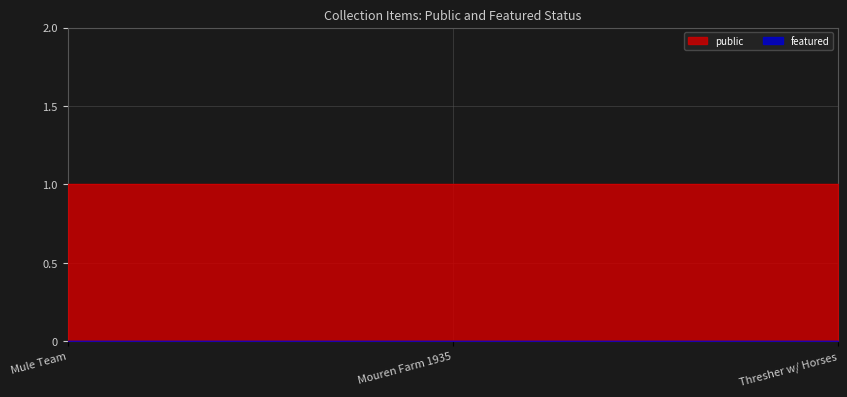

What are all the series names shown in the legend?

public, featured